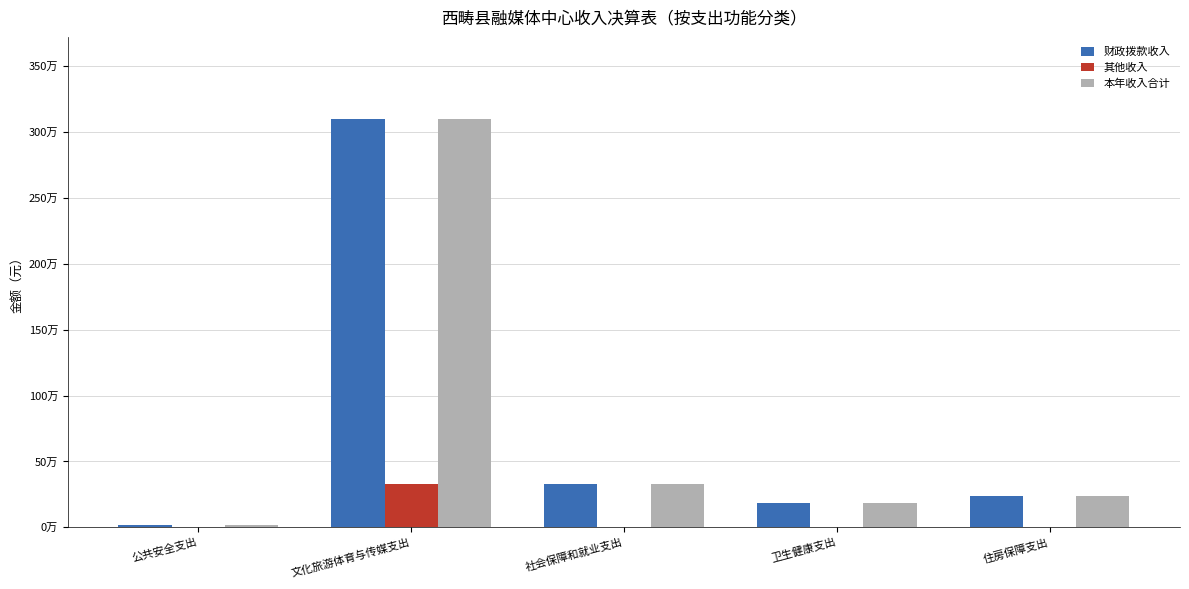

At how many categories does at least one series exceed 602743?

1